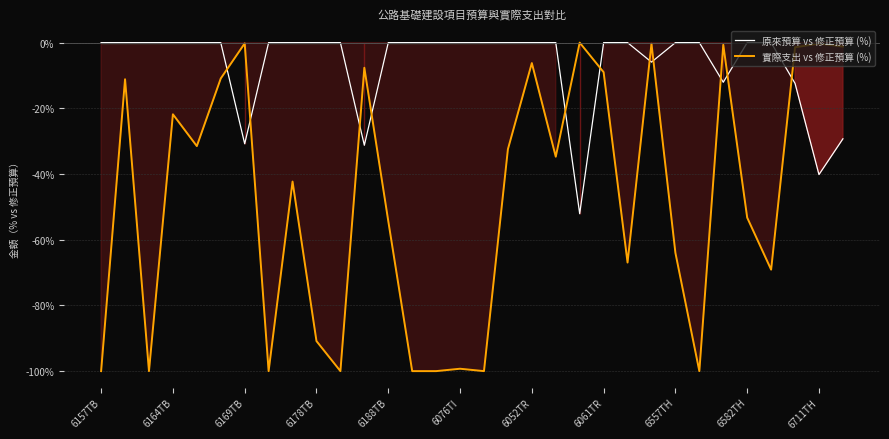

Does the chart have visible grid lines?

Yes